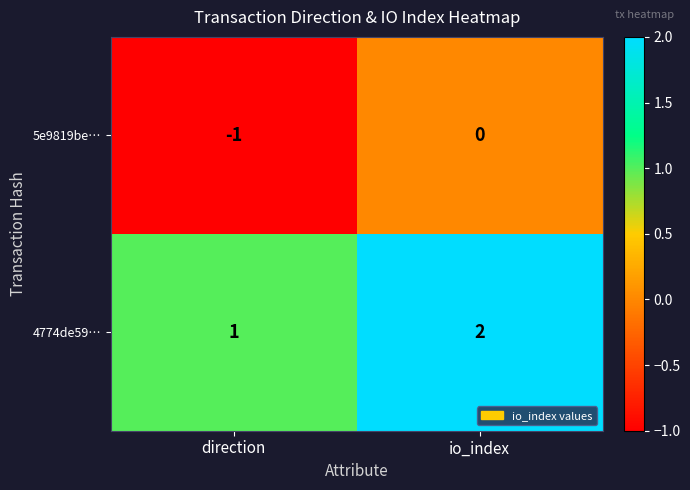

Where is 5e9819be… nearest to the value 0?

io_index